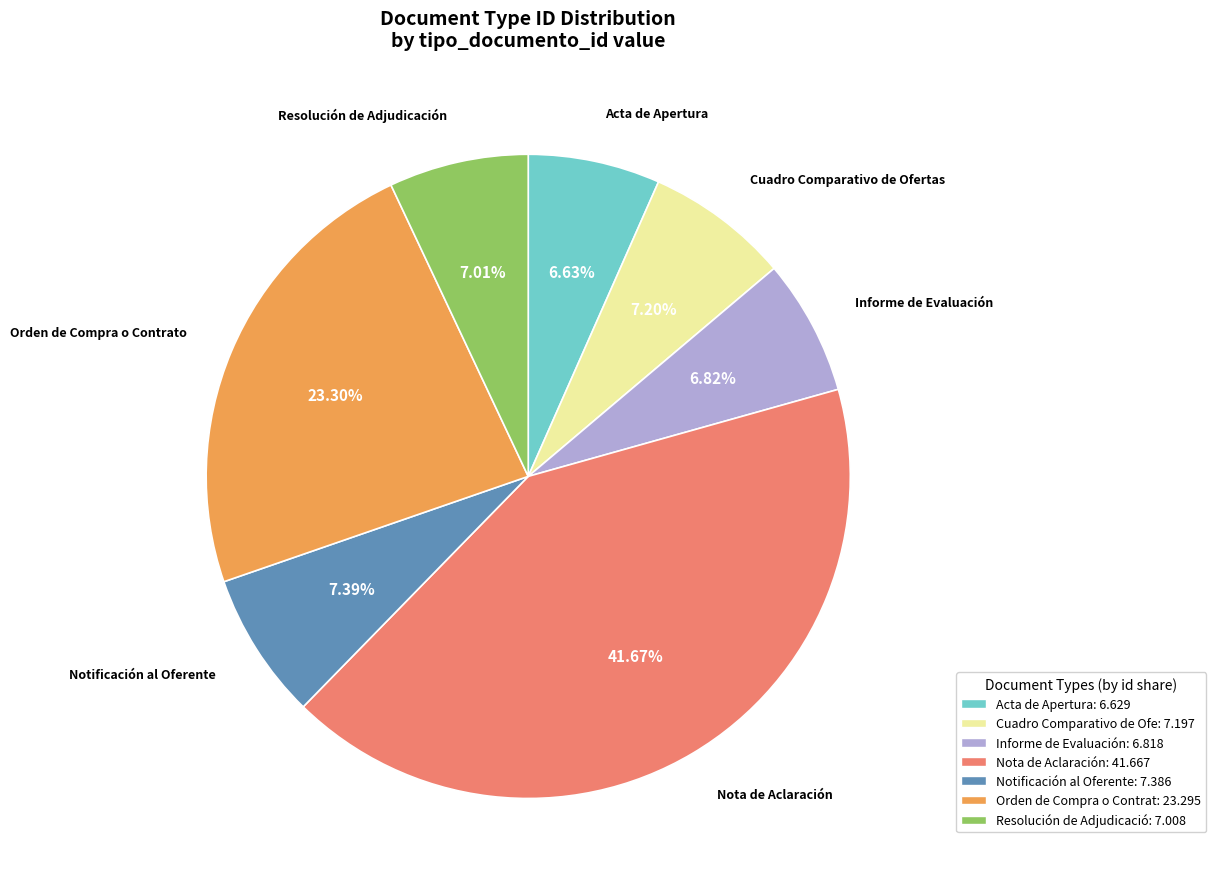

Is there any slice that represents more than half of the pie?

No